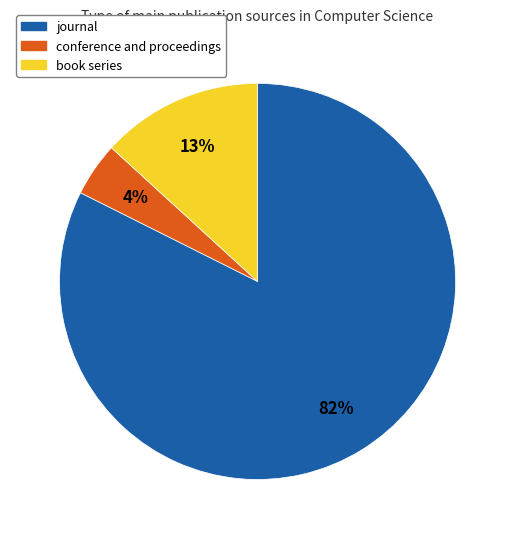

Is there a majority slice in this chart?

Yes